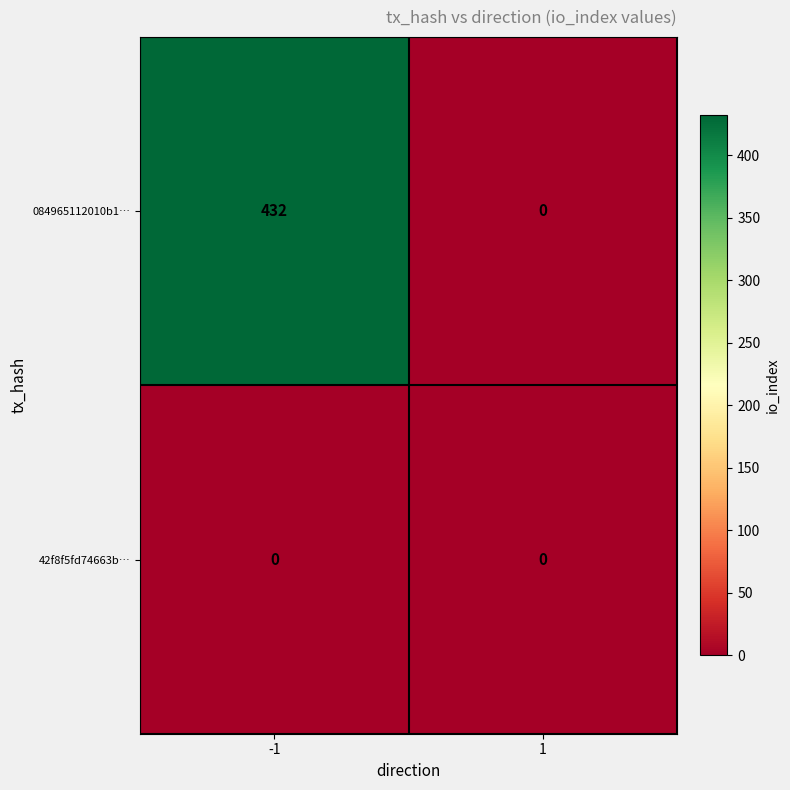

Reading left to right, transcribe all the data shown in this chart.

084965112010b1…: -1=432	1=0
42f8f5fd74663b…: -1=0	1=0